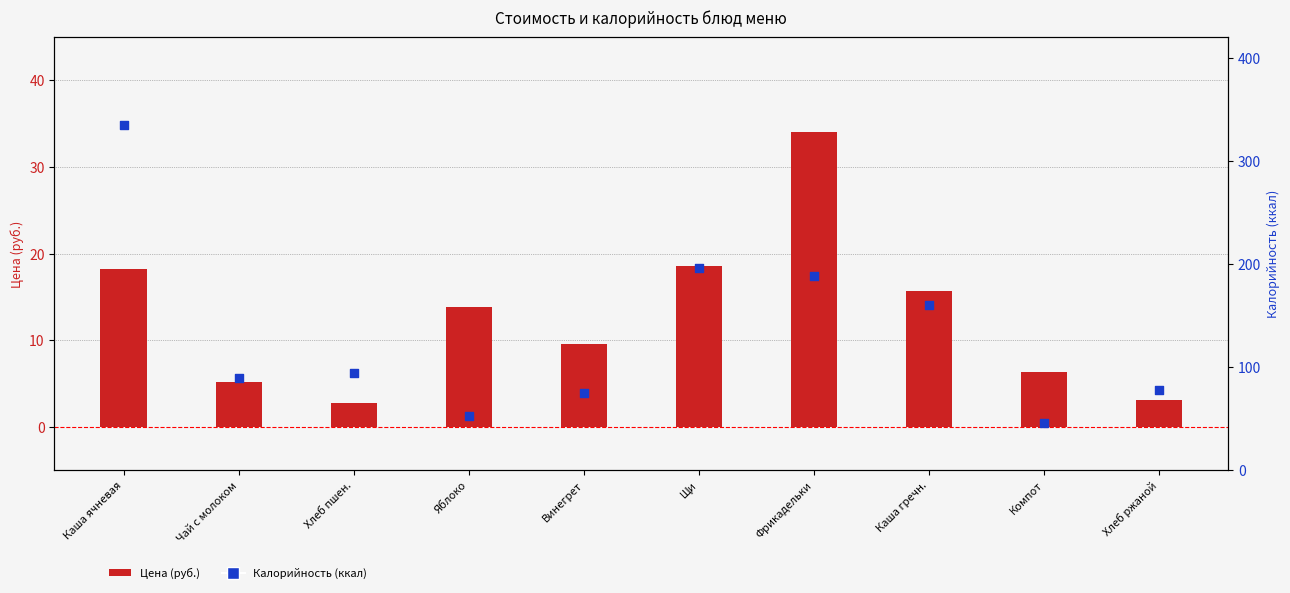

Which series has the largest total across all categories?

Калорийность (ккал)